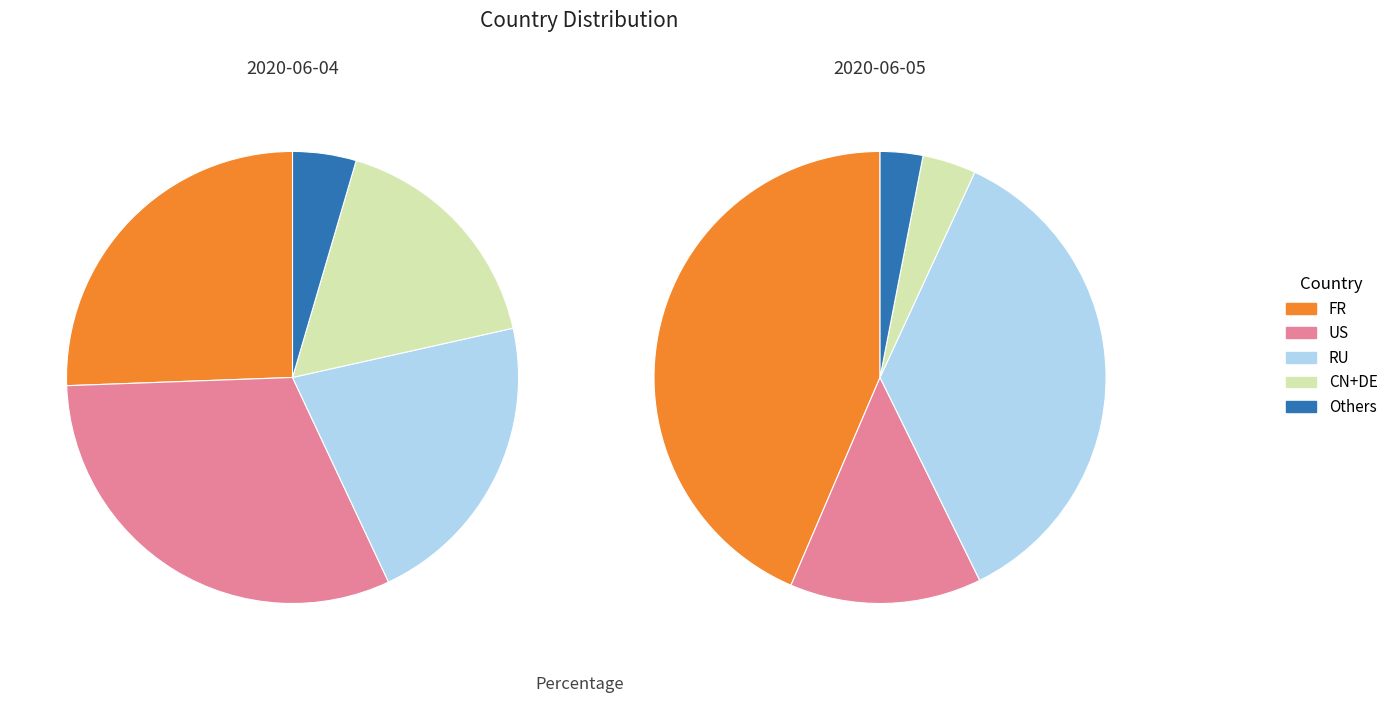

True or false: US accounts for 45% of the total.

False